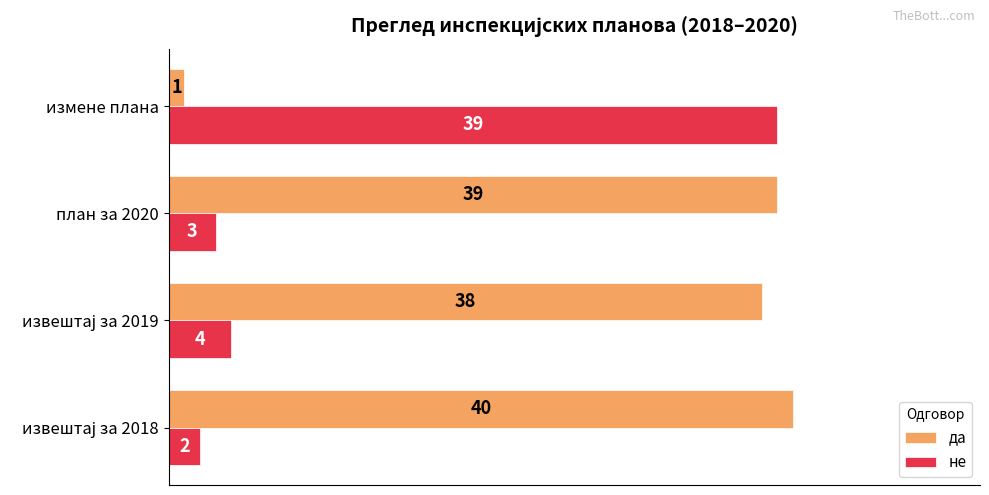

True or false: да has a value of 39 at план за 2020.

True